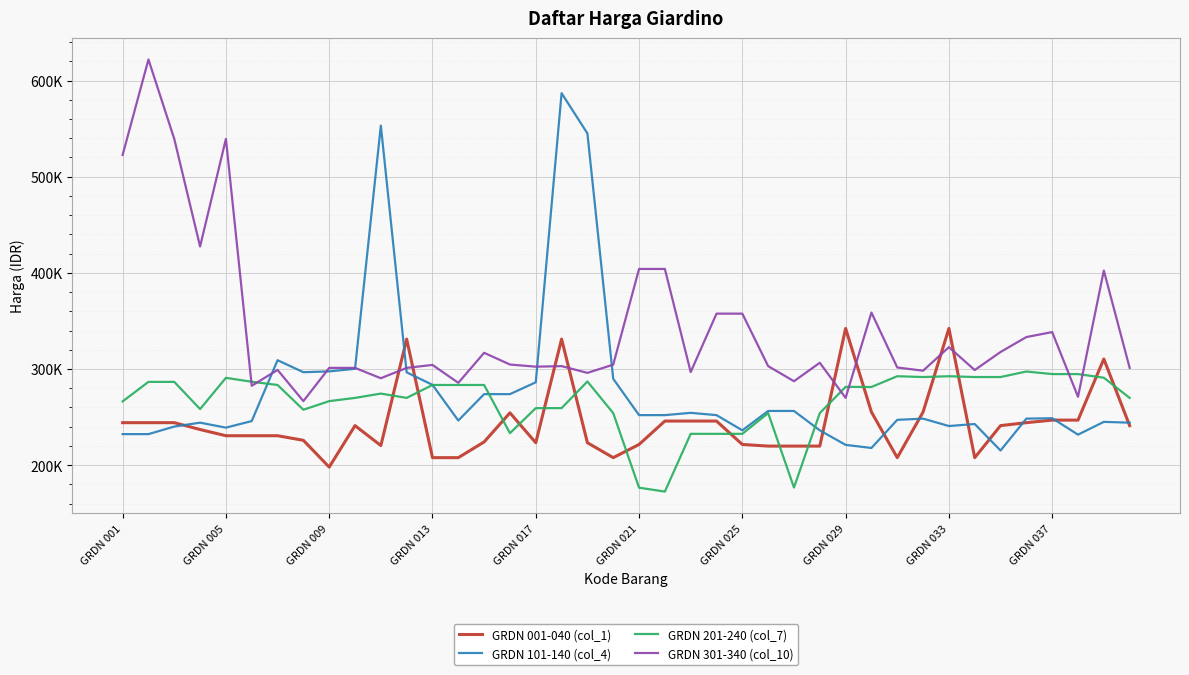

What is the average value of the GRDN 301-340 (col_10) series?

340998